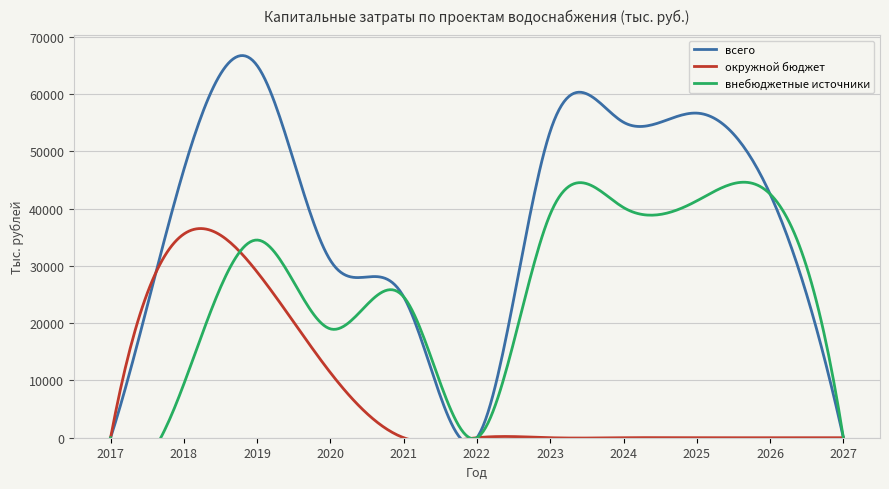

Is the value of окружной бюджет at 2018 greater than the value of внебюджетные источники at 2022?

Yes